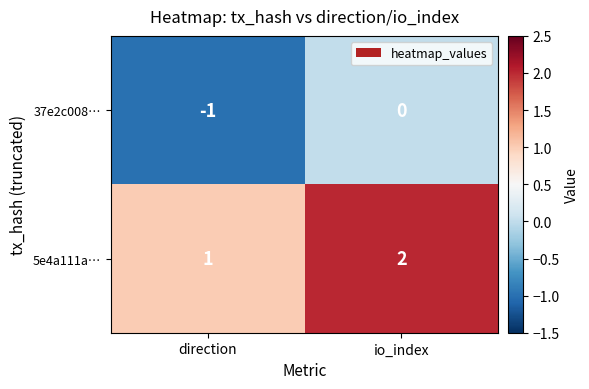

What is the greatest value displayed?

2